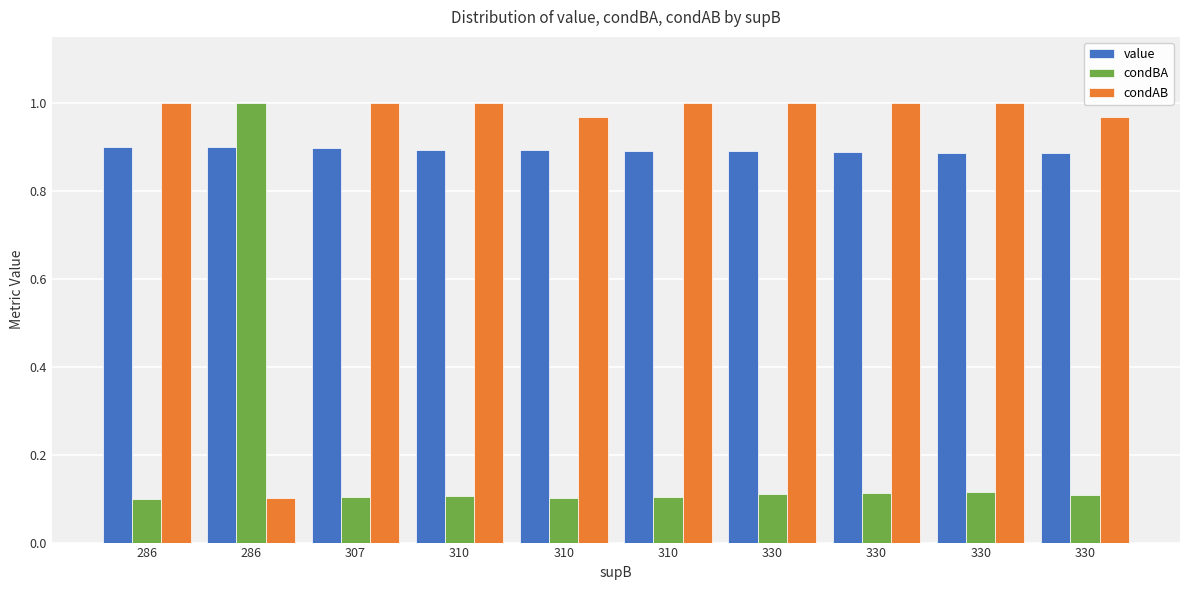

The condBA series shows 0.1 at 286. True or false?

True